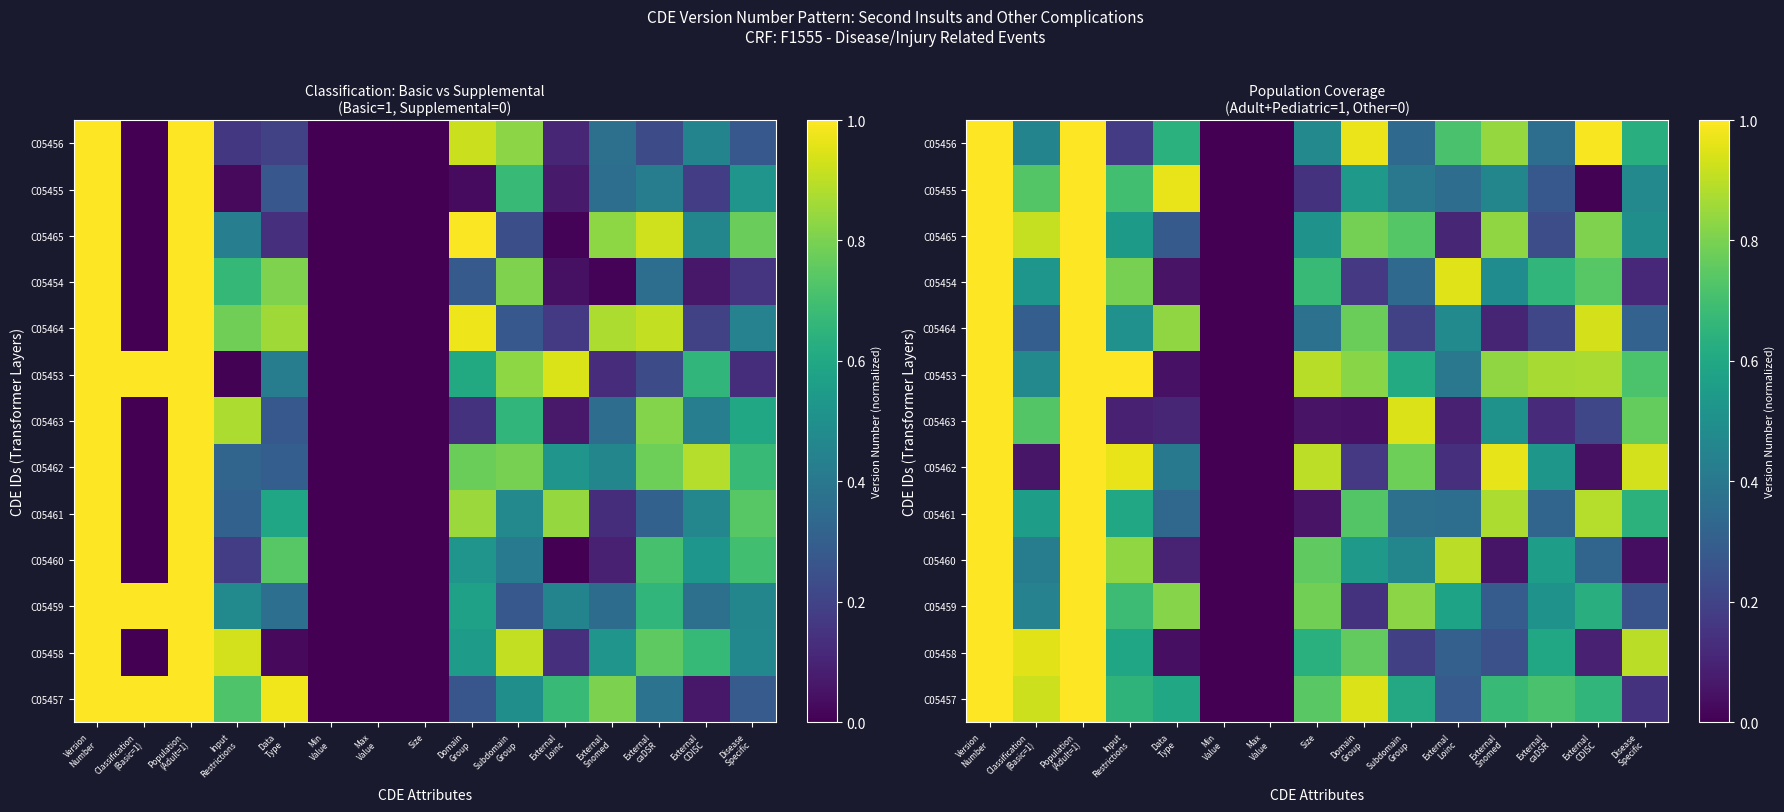

Is it true that C05453 equals 1.5 at Size?

False